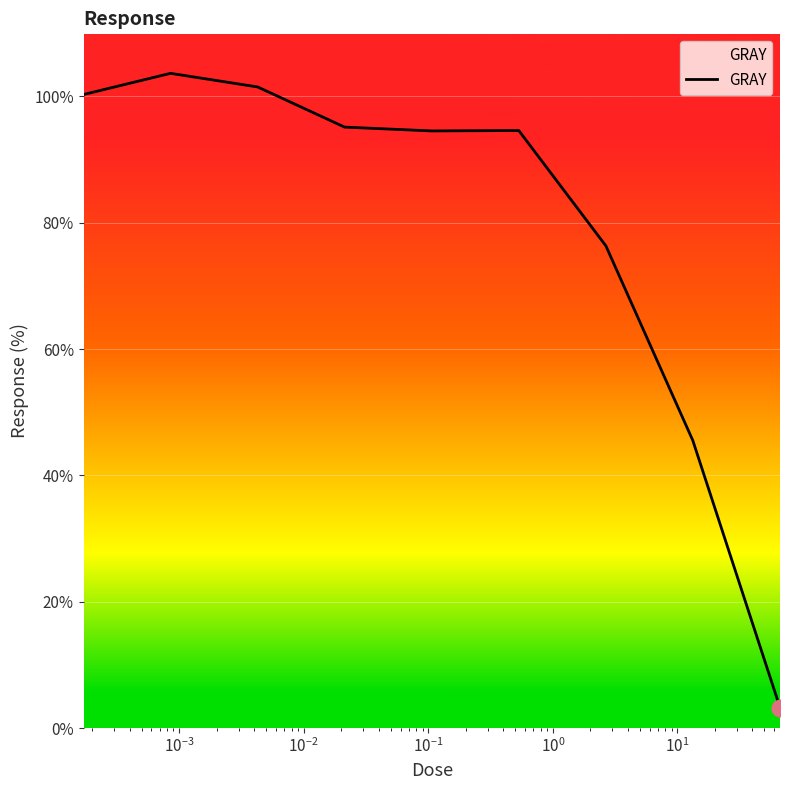

What is the difference between the second highest and second lowest values?

56.0